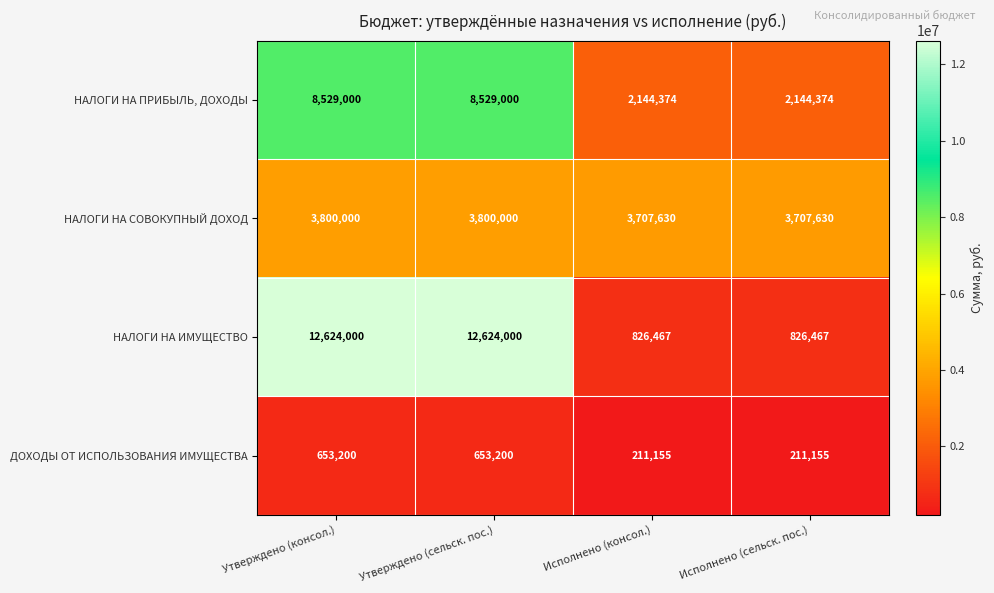

Reading right to left, what are all the values shown in this chart?

НАЛОГИ НА ПРИБЫЛЬ, ДОХОДЫ: 2144374	2144374	8529000	8529000
НАЛОГИ НА СОВОКУПНЫЙ ДОХОД: 3707630	3707630	3800000	3800000
НАЛОГИ НА ИМУЩЕСТВО: 826467	826467	12624000	12624000
ДОХОДЫ ОТ ИСПОЛЬЗОВАНИЯ ИМУЩЕСТВА: 211155	211155	653200	653200